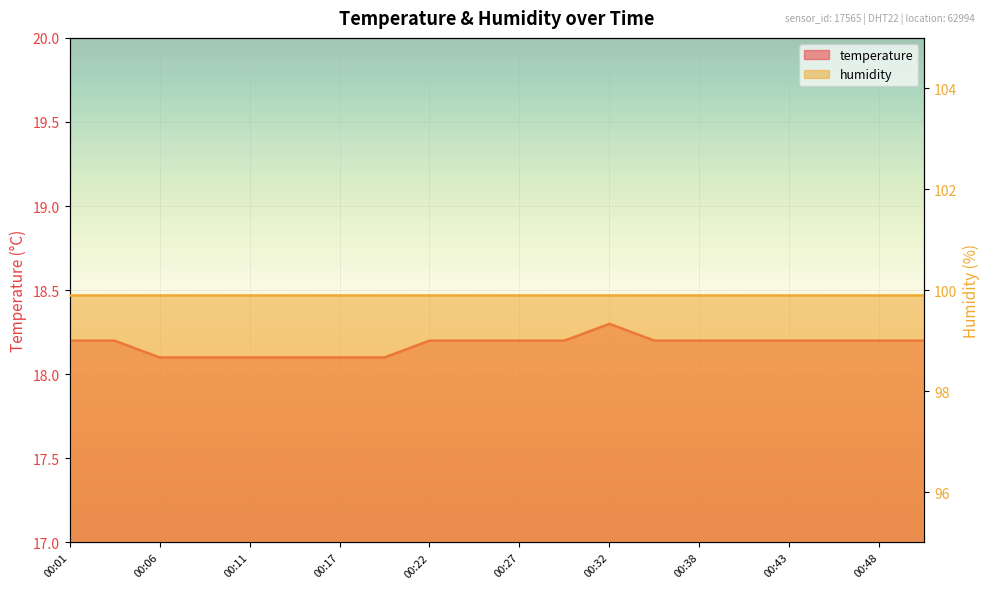

Count the values in the range 18 to 19.

20